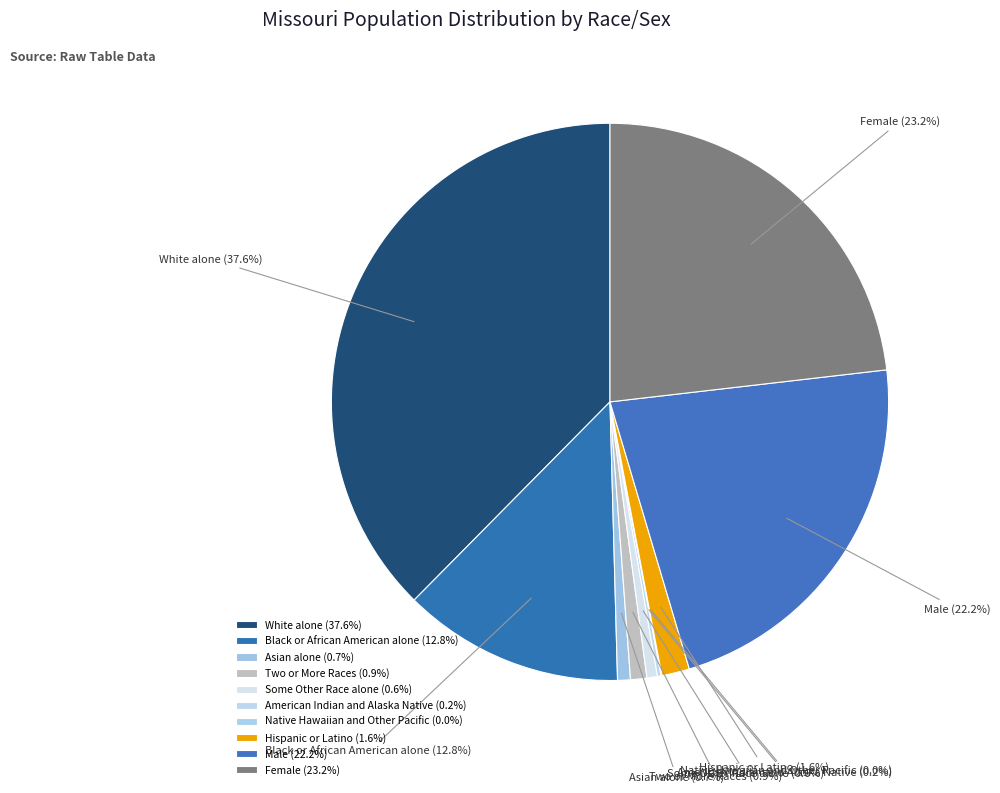

Which has a higher value, Black or African American alone or White alone?

White alone